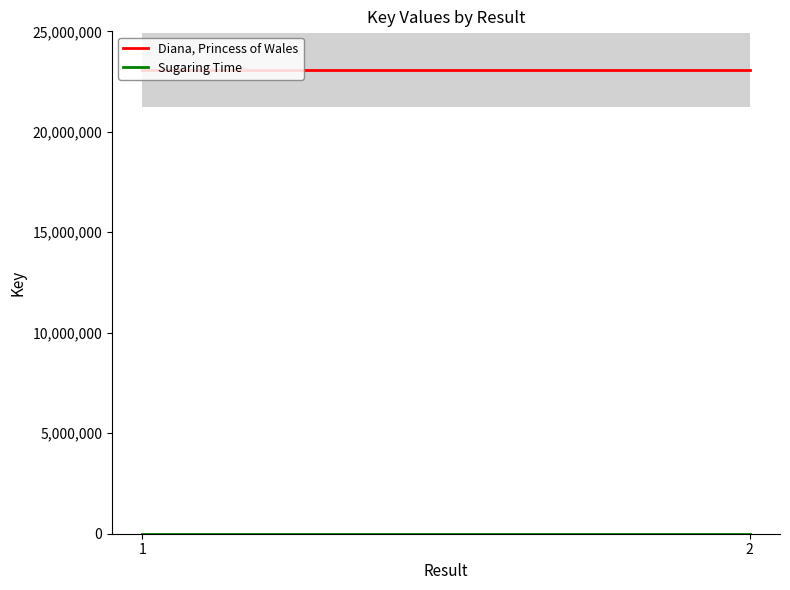

Rank the categories by Diana, Princess of Wales value from lowest to highest.

1, 2